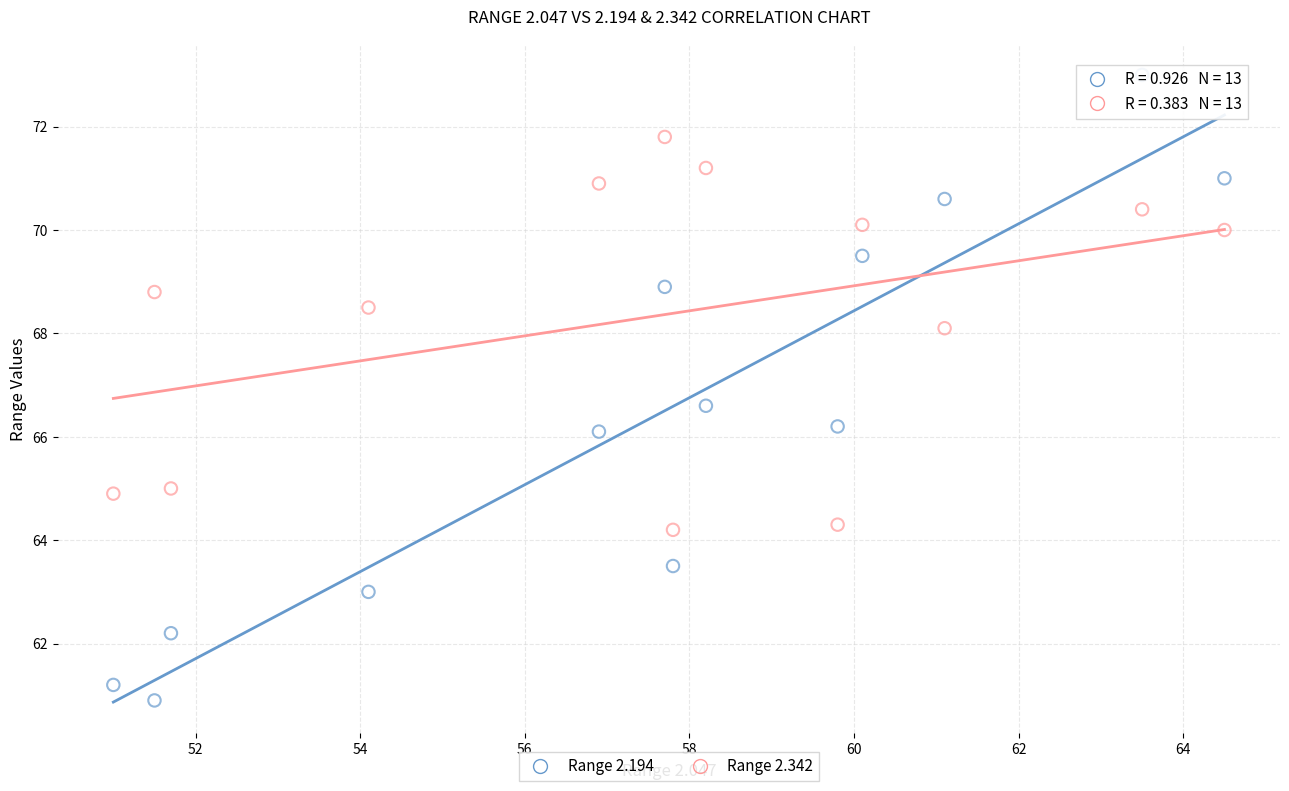

Which series contains the lowest Y value?

Range 2.194